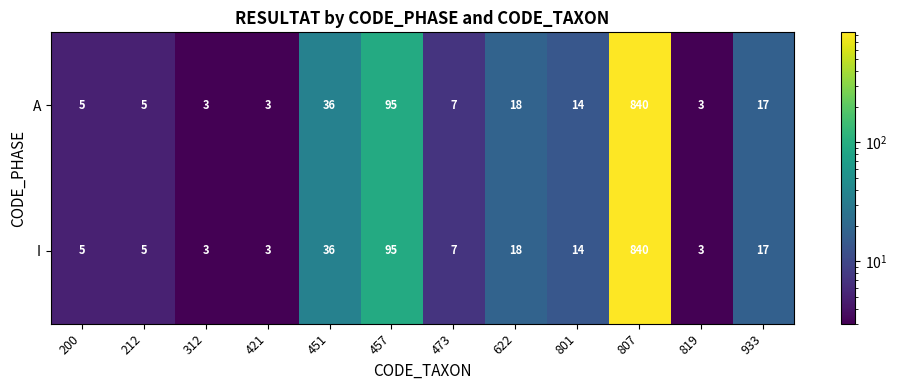

What is the minimum value shown in the chart?

3